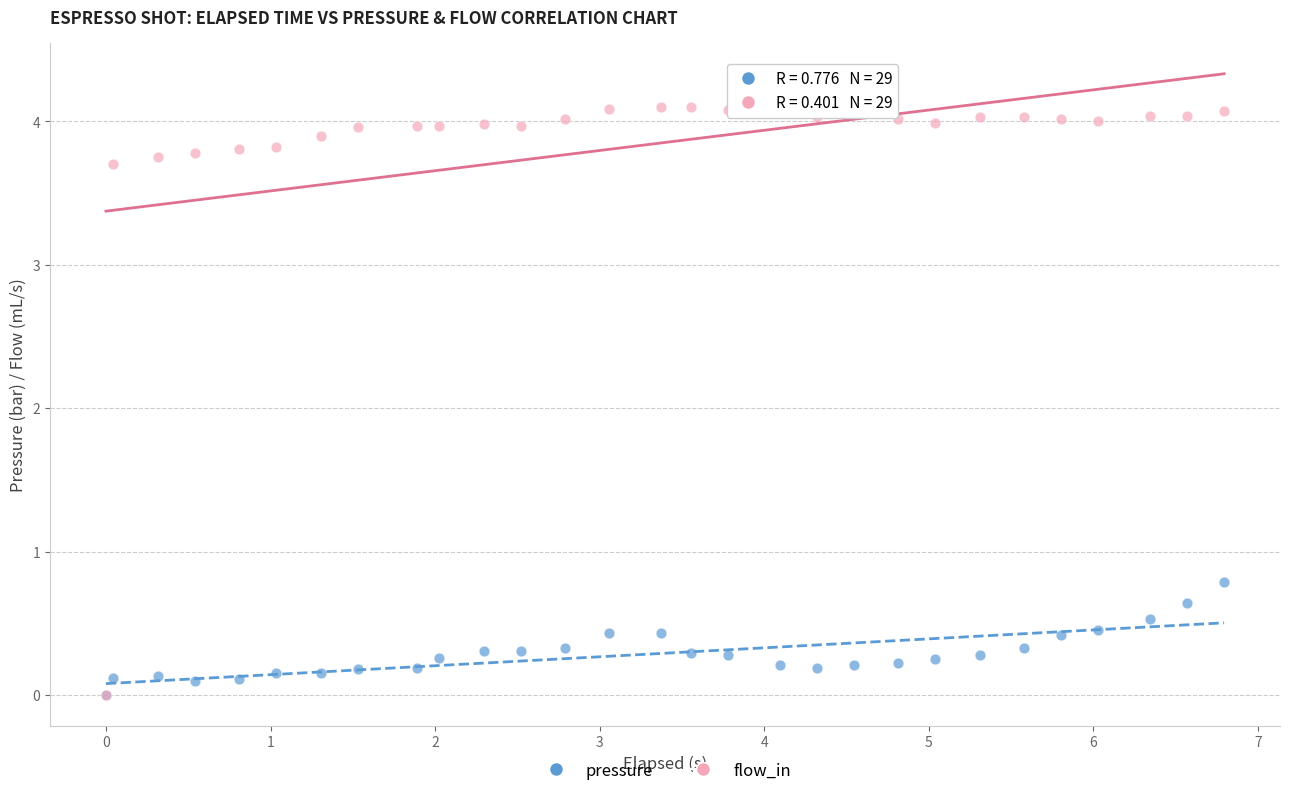

Across all series, what Y value is closest to 2?

0.8